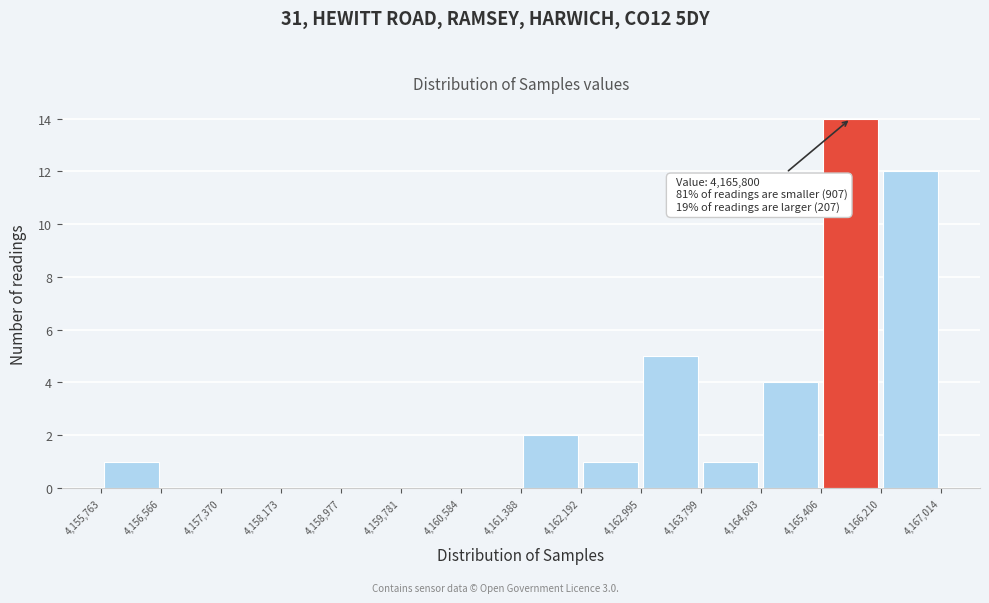

Over which range of the x-axis is the bar tallest?

4,165,406 to 4,166,210